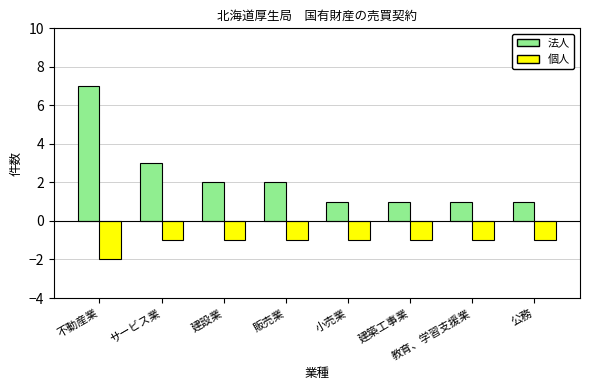

What is the label of the 3rd bar from the left?

建設業